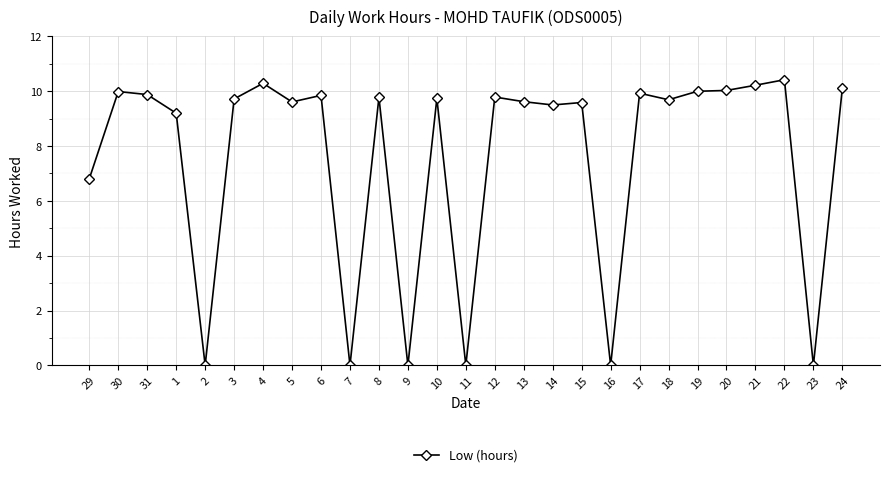

What is the sum of the values at 21 and 19?

20.2